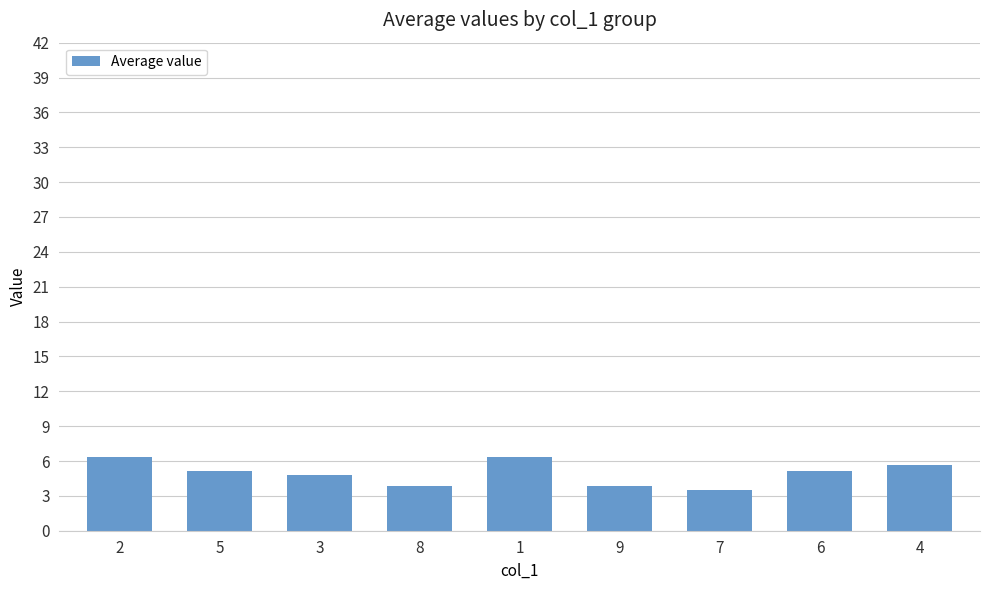

What is the smallest value displayed?

3.5